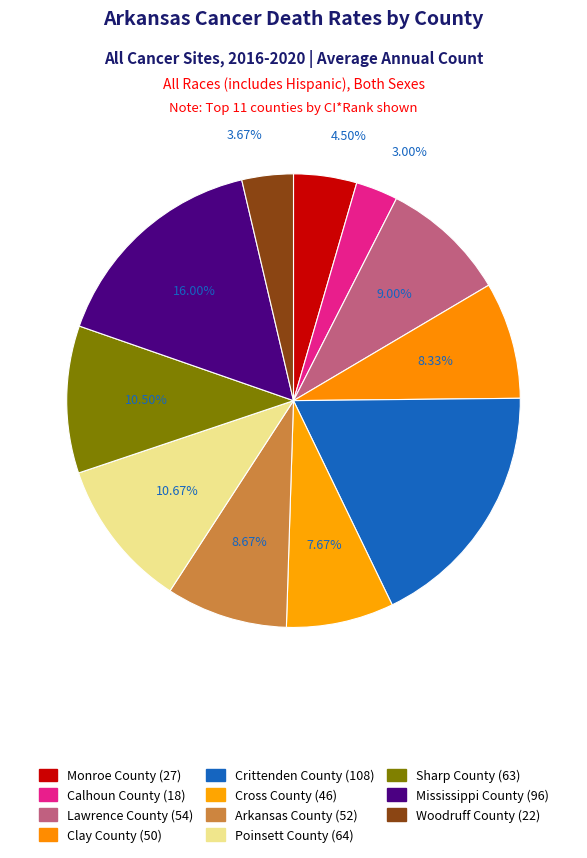

What percentage is the Sharp County slice, to the nearest percent?

10%